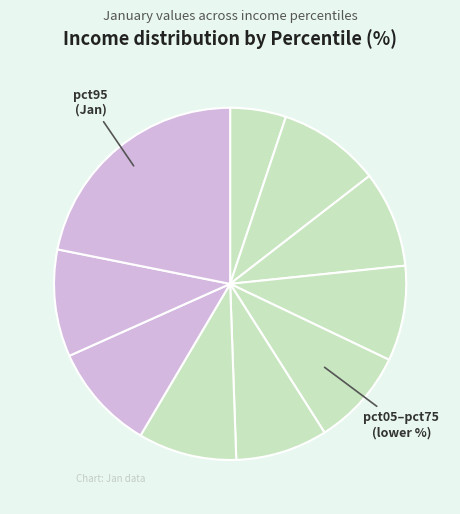

Which category has the biggest portion of the pie?

pct95